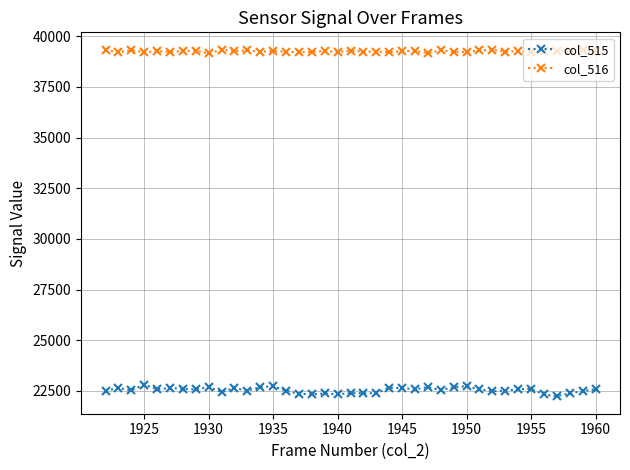

What is the difference between the second highest and minimum values in the col_515 series?

504